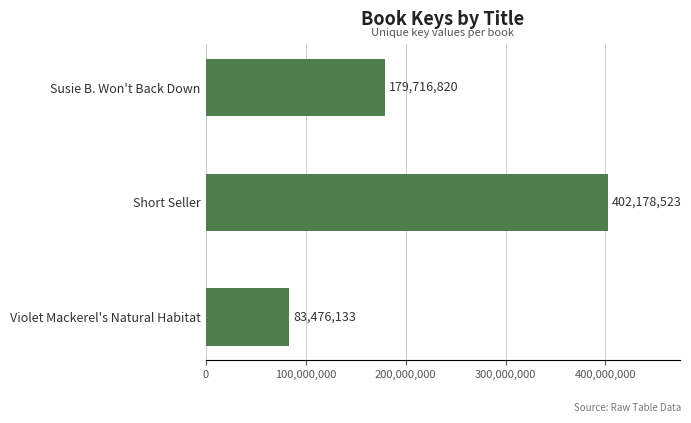

What is the label of the 2nd bar from the bottom?

Short Seller